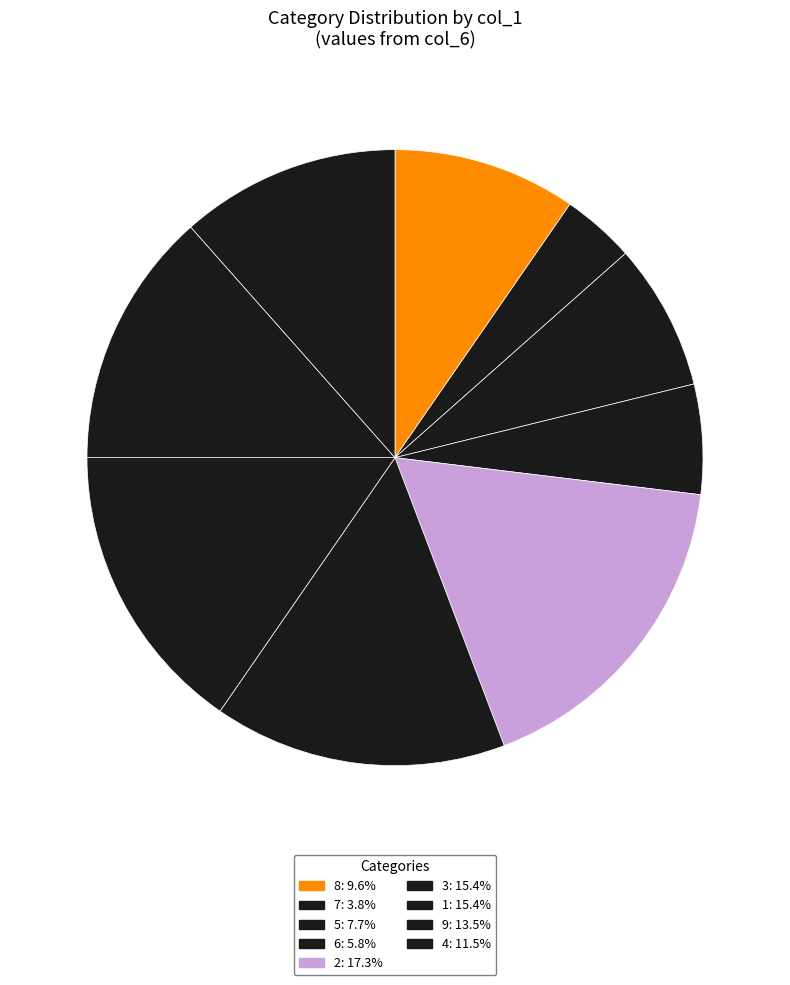

To the nearest percent, what is the difference between the largest and smallest slice percentages?

13%